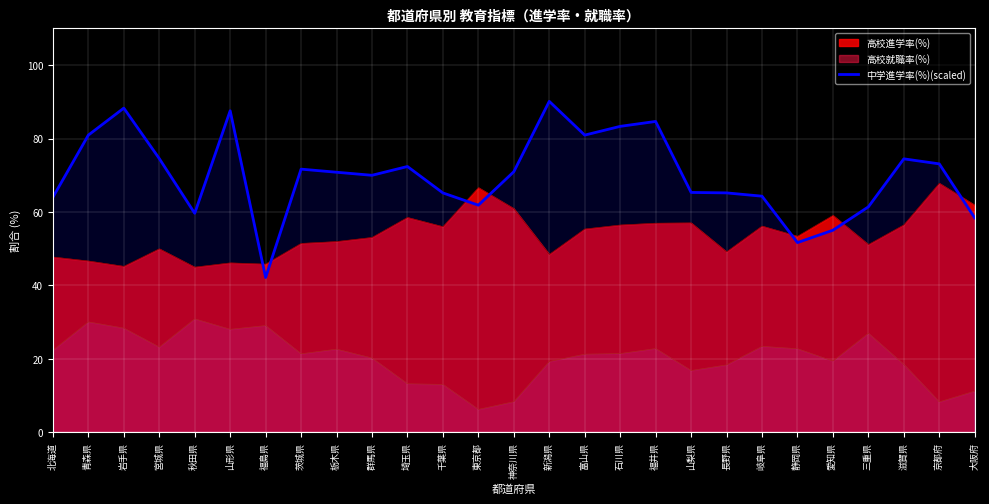

How many interior local peaks (higher than both neighbors) does the data have?

7